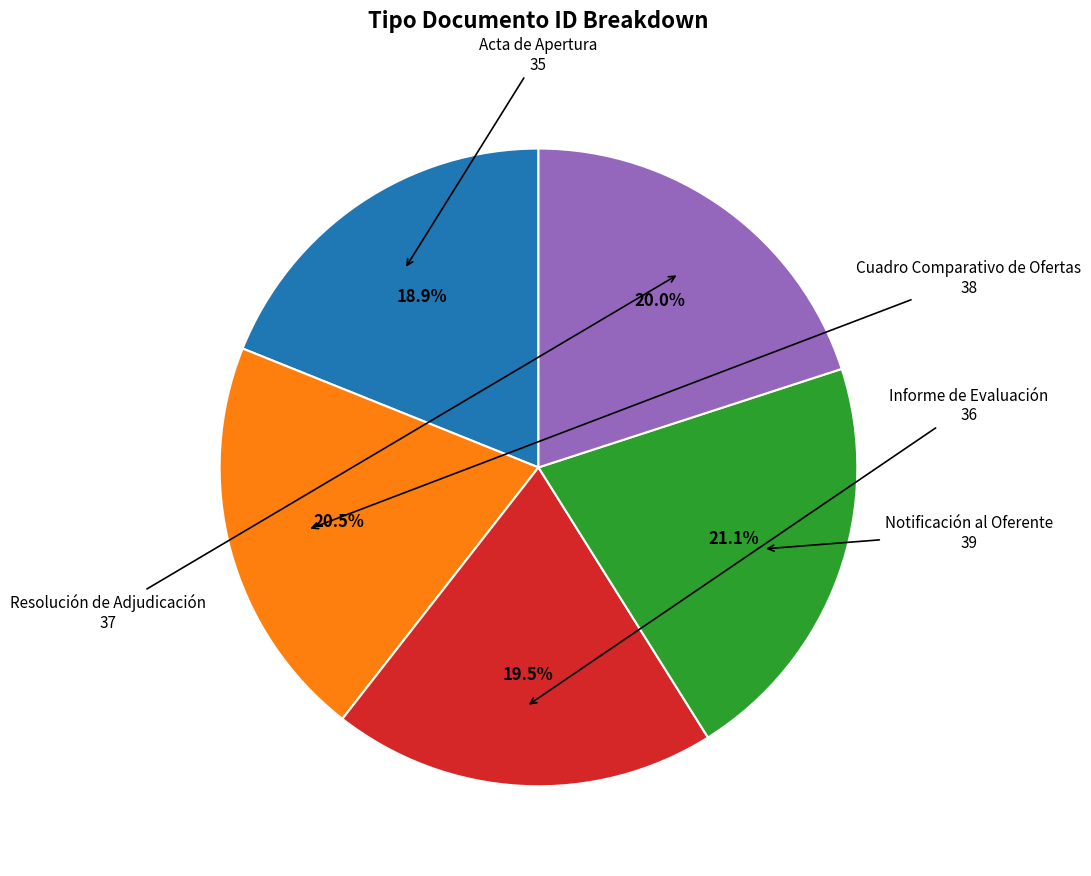

Count the number of slices in the pie.

5